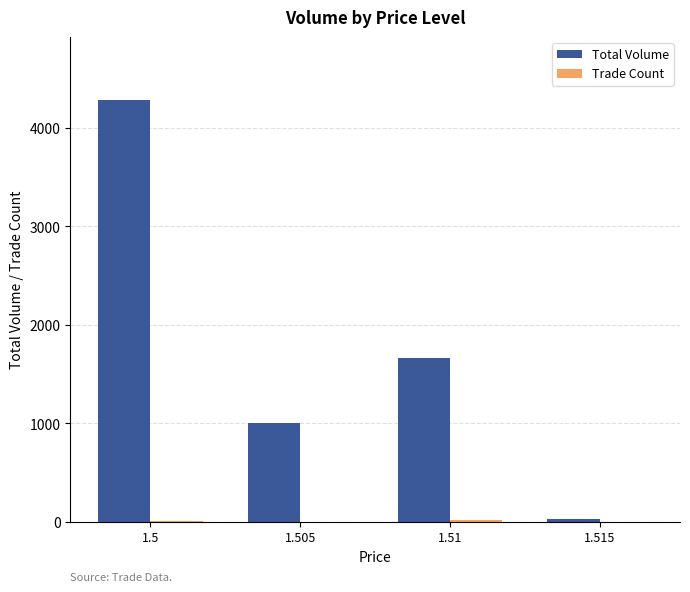

What is the greatest value displayed?

4281